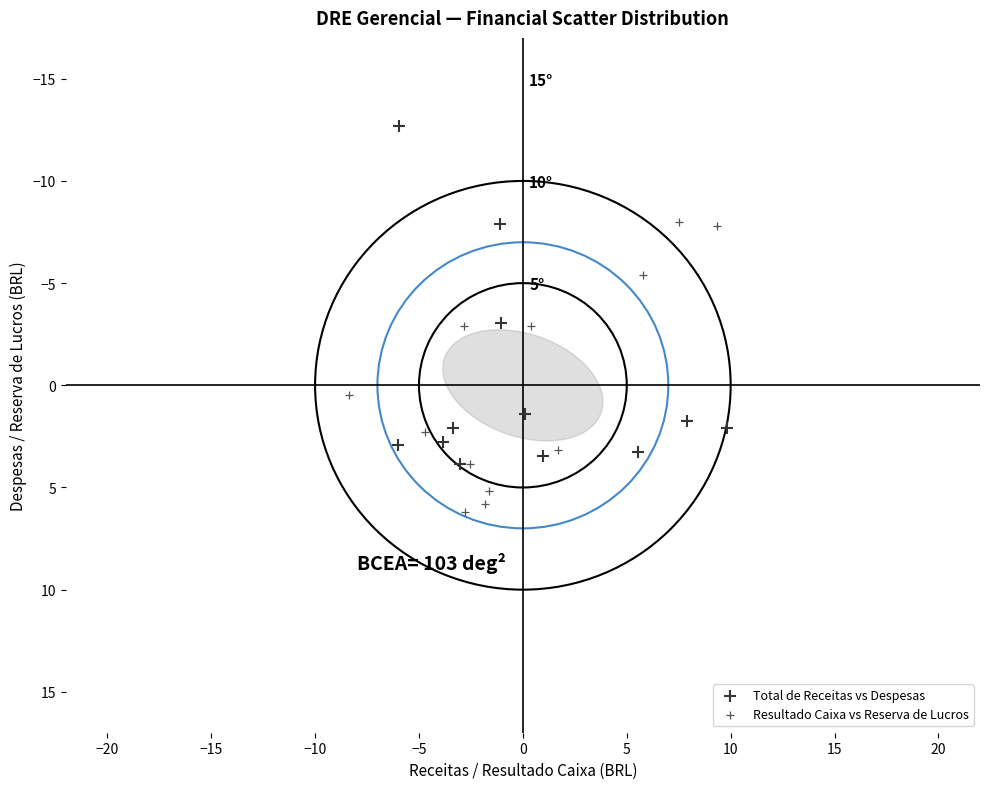

Which series has the widest spread of Y values?

Total de Receitas vs Despesas